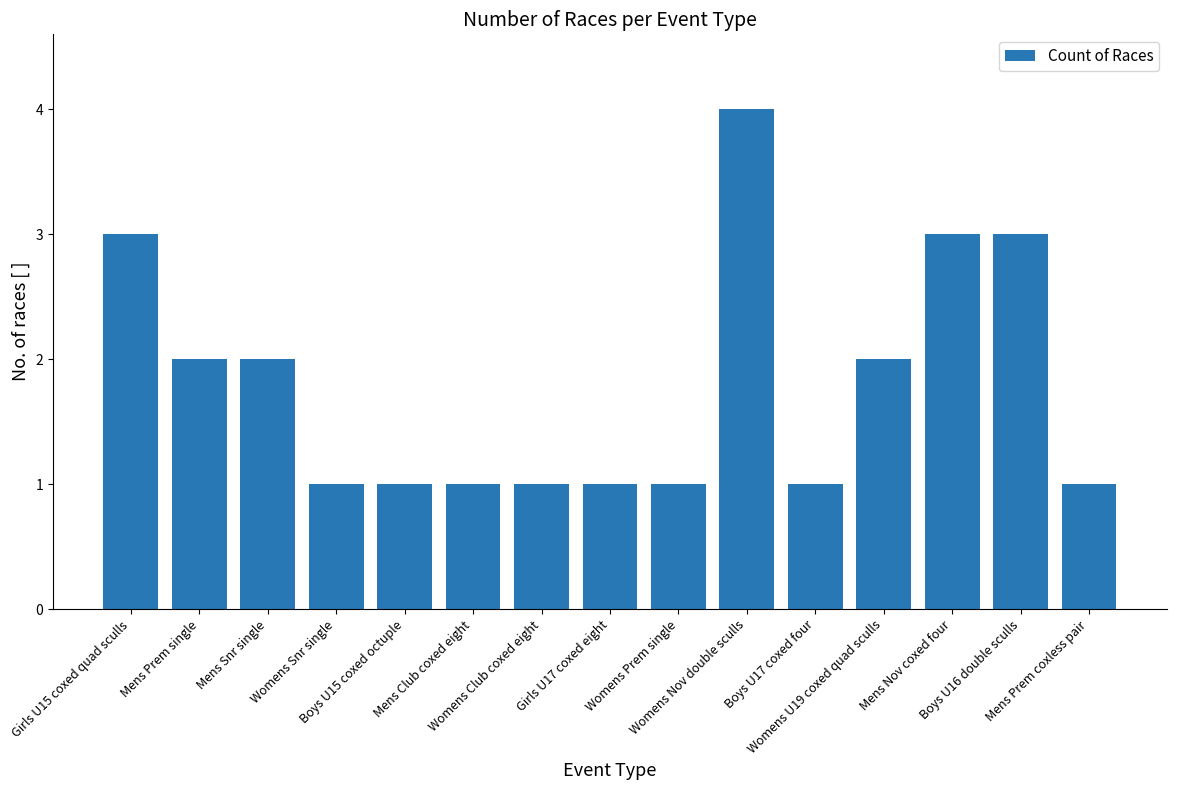

What is the label of the 13th bar from the right?

Mens Snr single